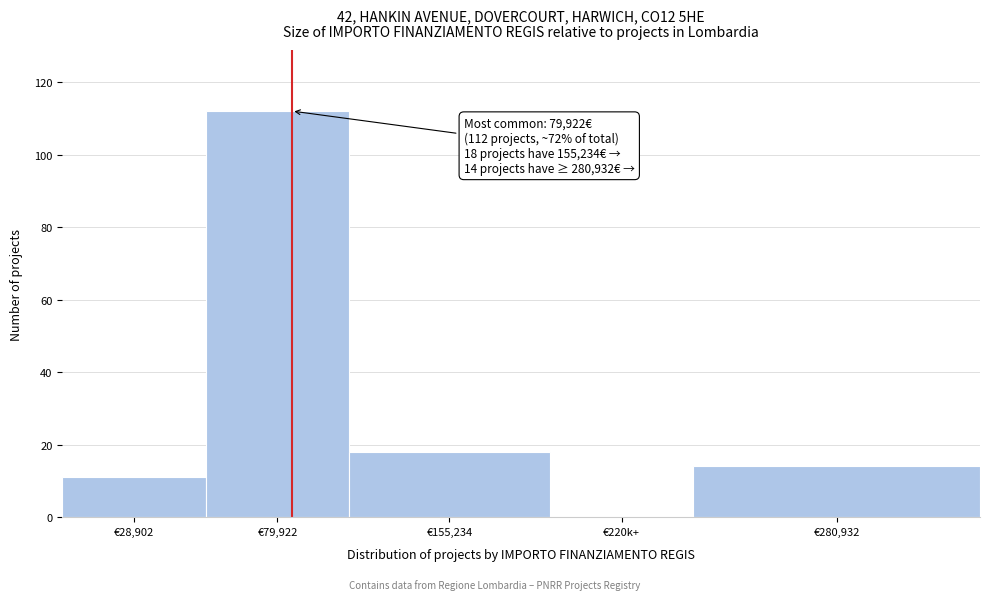

Reading right to left, extract all data points from this chart.

€280,932=14	€220k+=0	€155,234=18	€79,922=112	€28,902=11